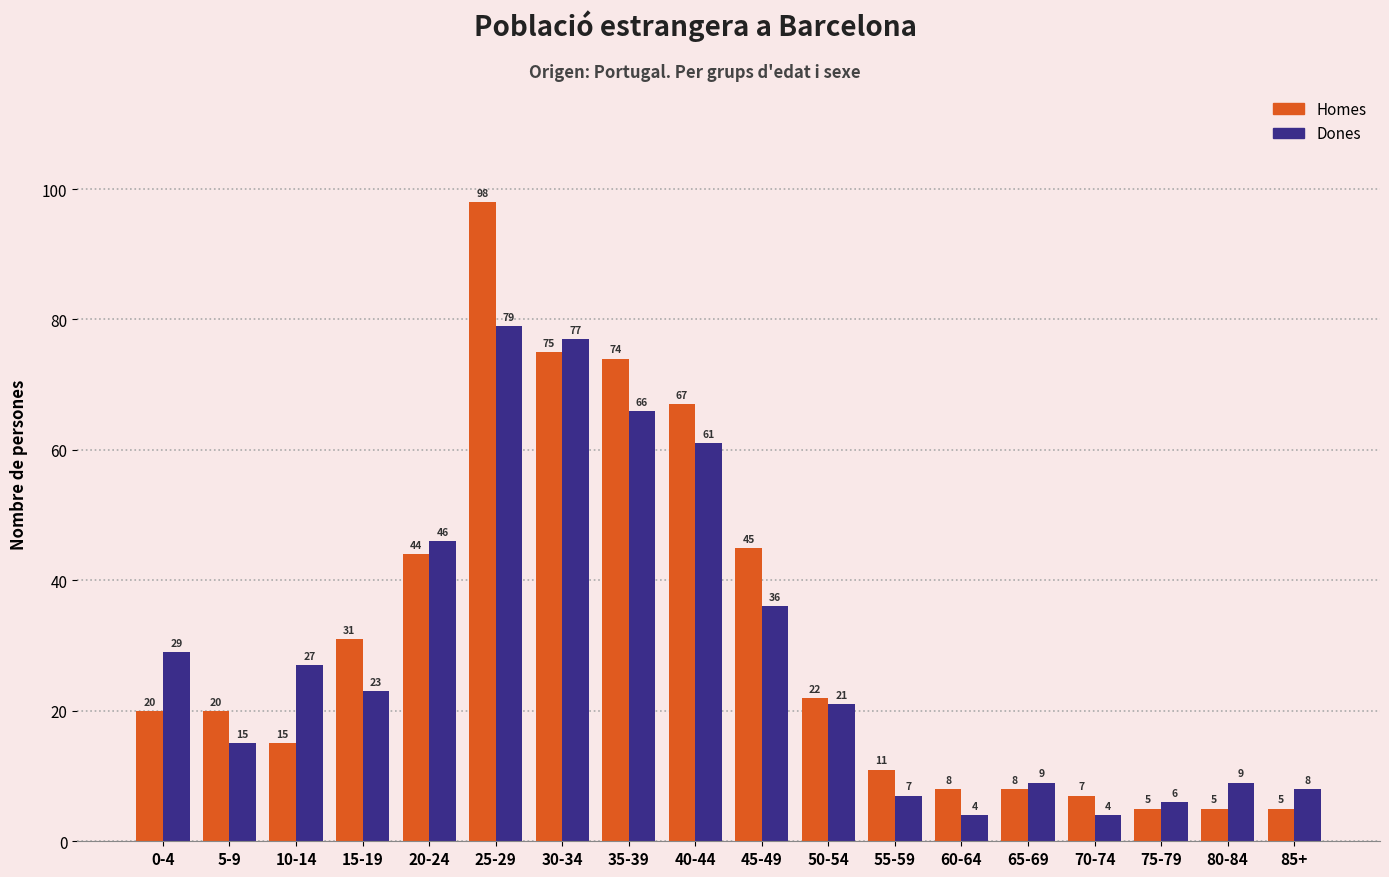

Which series has the widest spread of values?

Homes